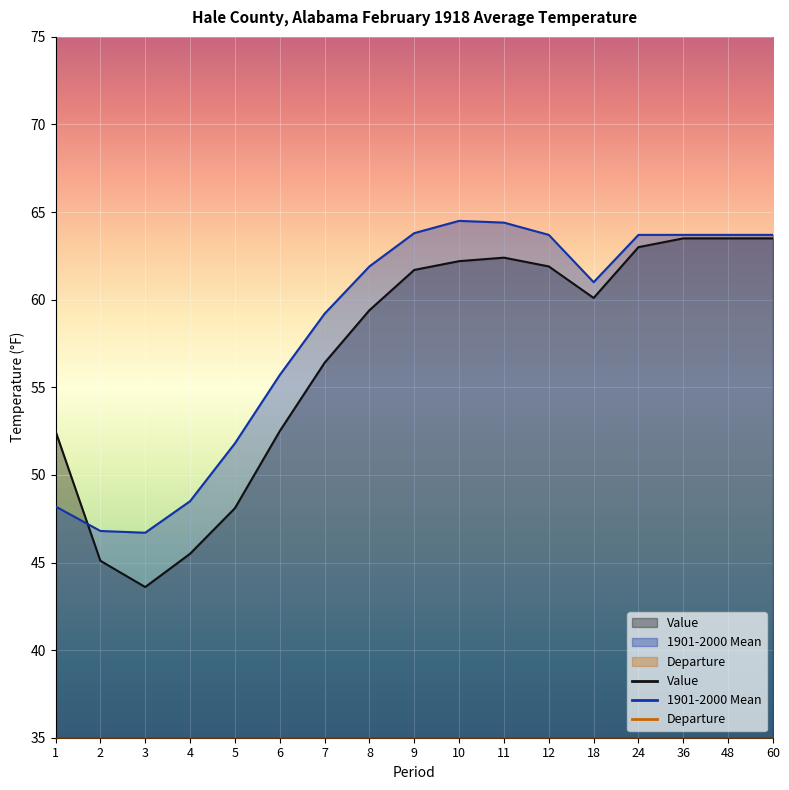

Which series changed the most between 6 and 8?

Value